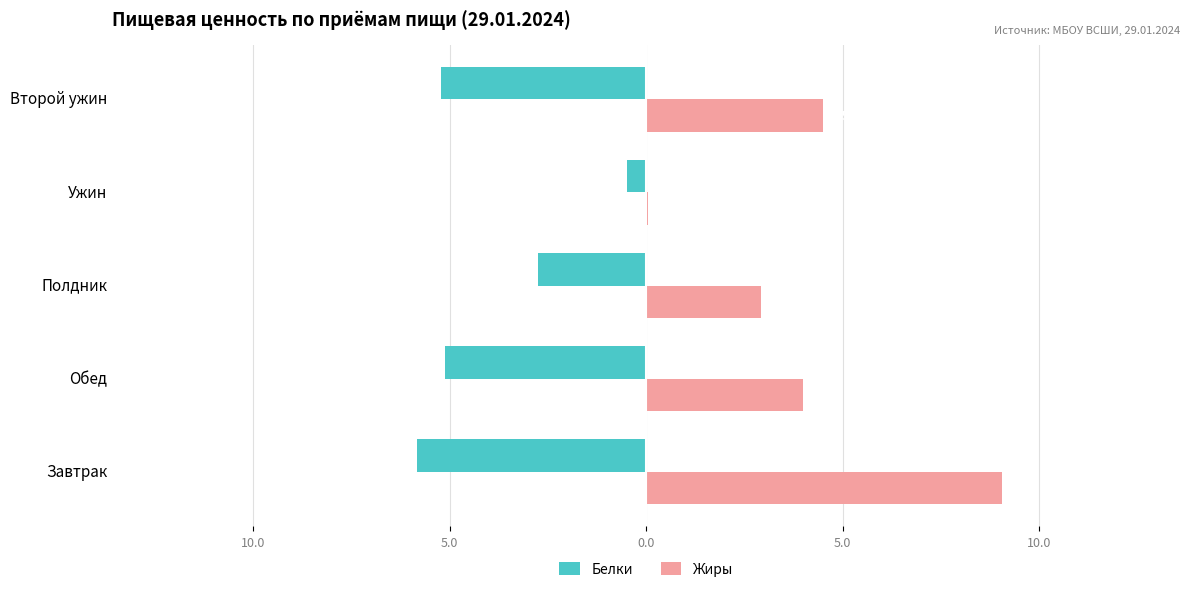

What are all the series names shown in the legend?

Белки, Жиры